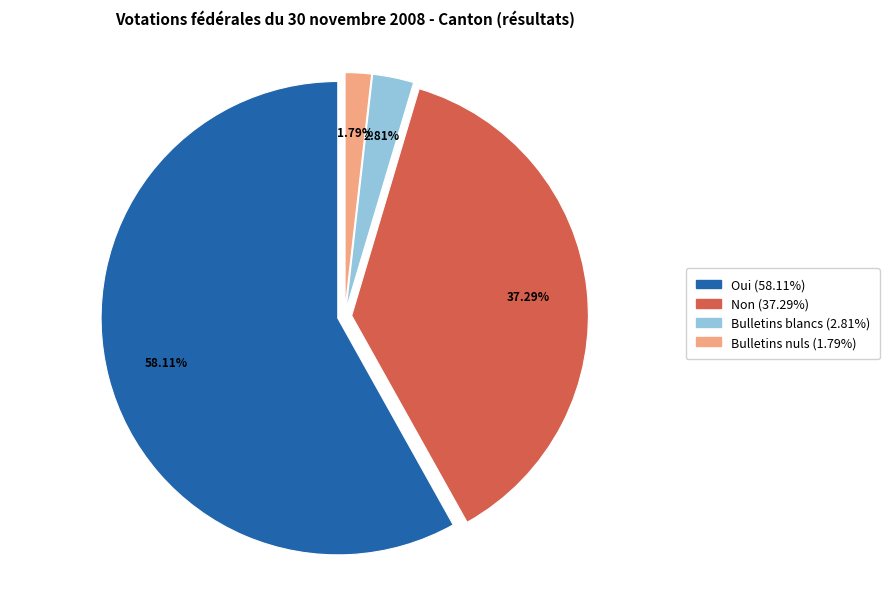

Which slice represents more than half of the pie?

Oui